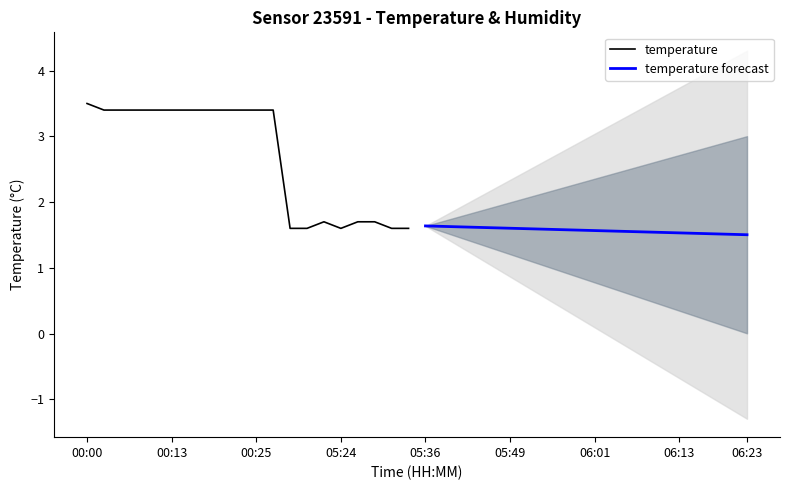

Which category has the highest value in the temperature series?

00:00